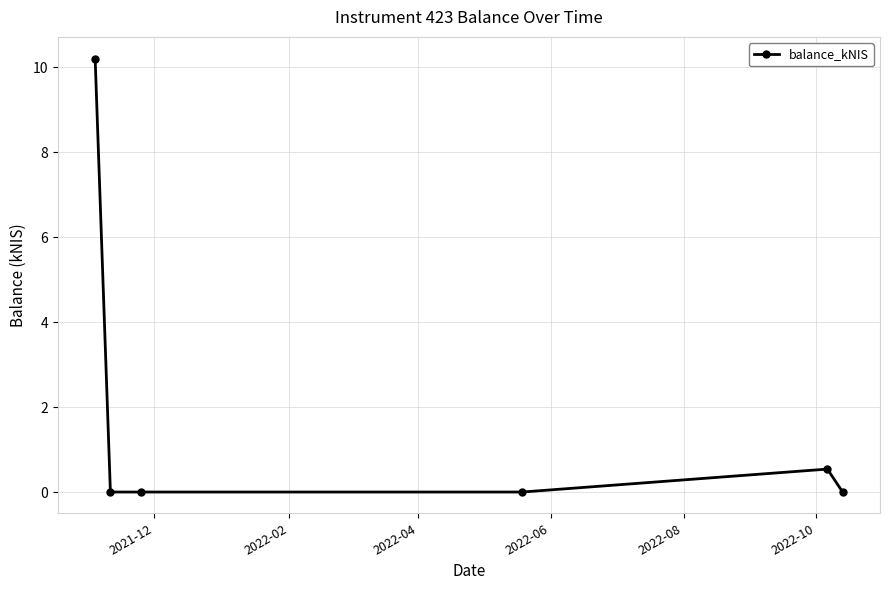

Reading left to right, transcribe all the data shown in this chart.

10.2	0.0	0.0	0.0	0.5	0.0